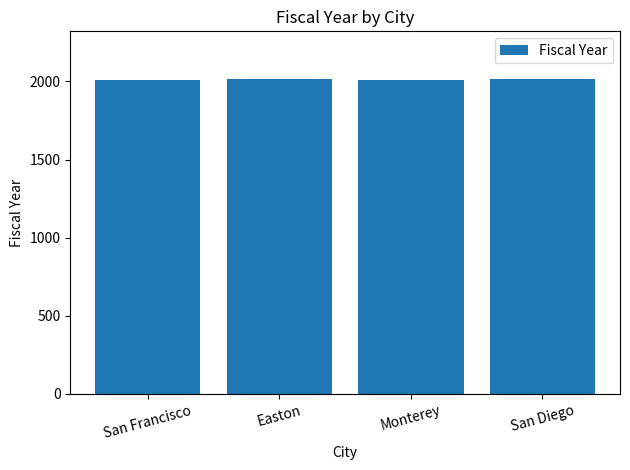

Read the value at San Diego.

2018